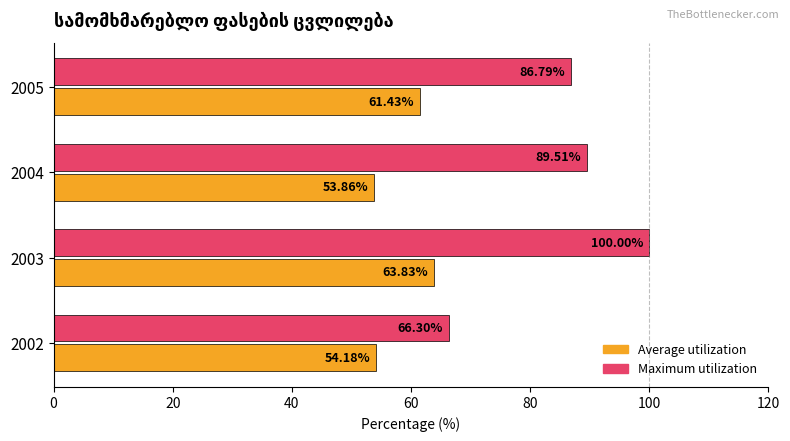

What is the smallest value displayed?

53.9